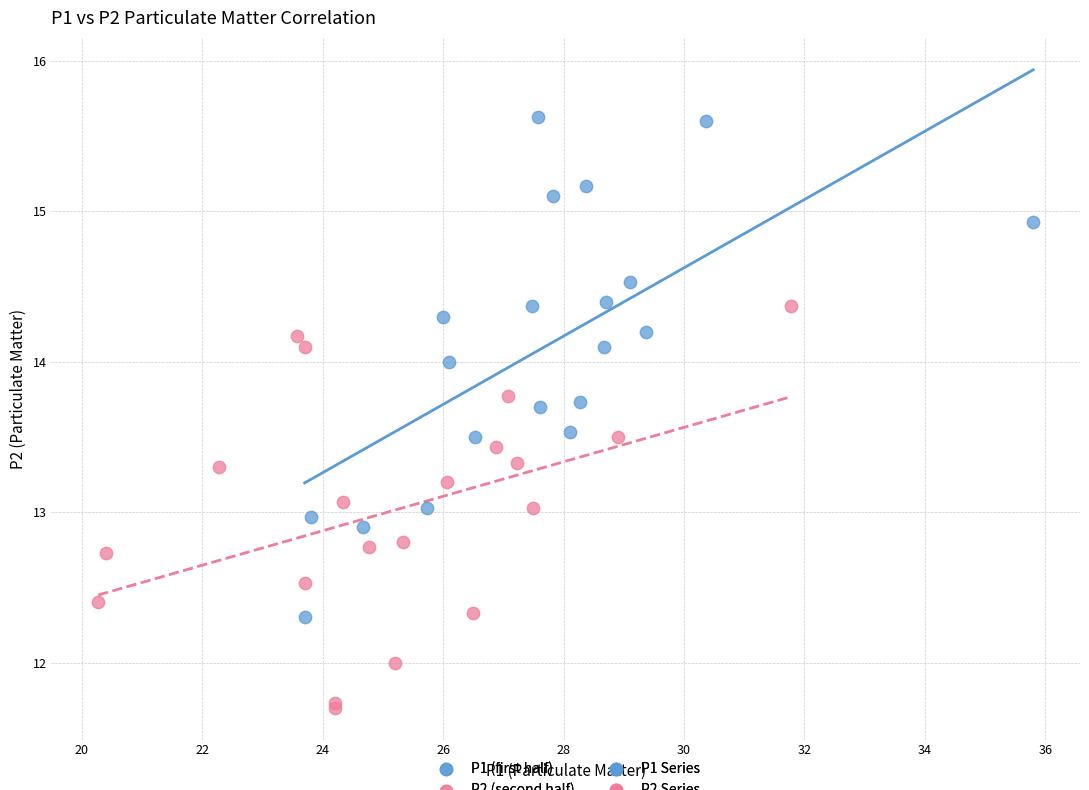

Which series contains the lowest Y value?

P2 (second half)